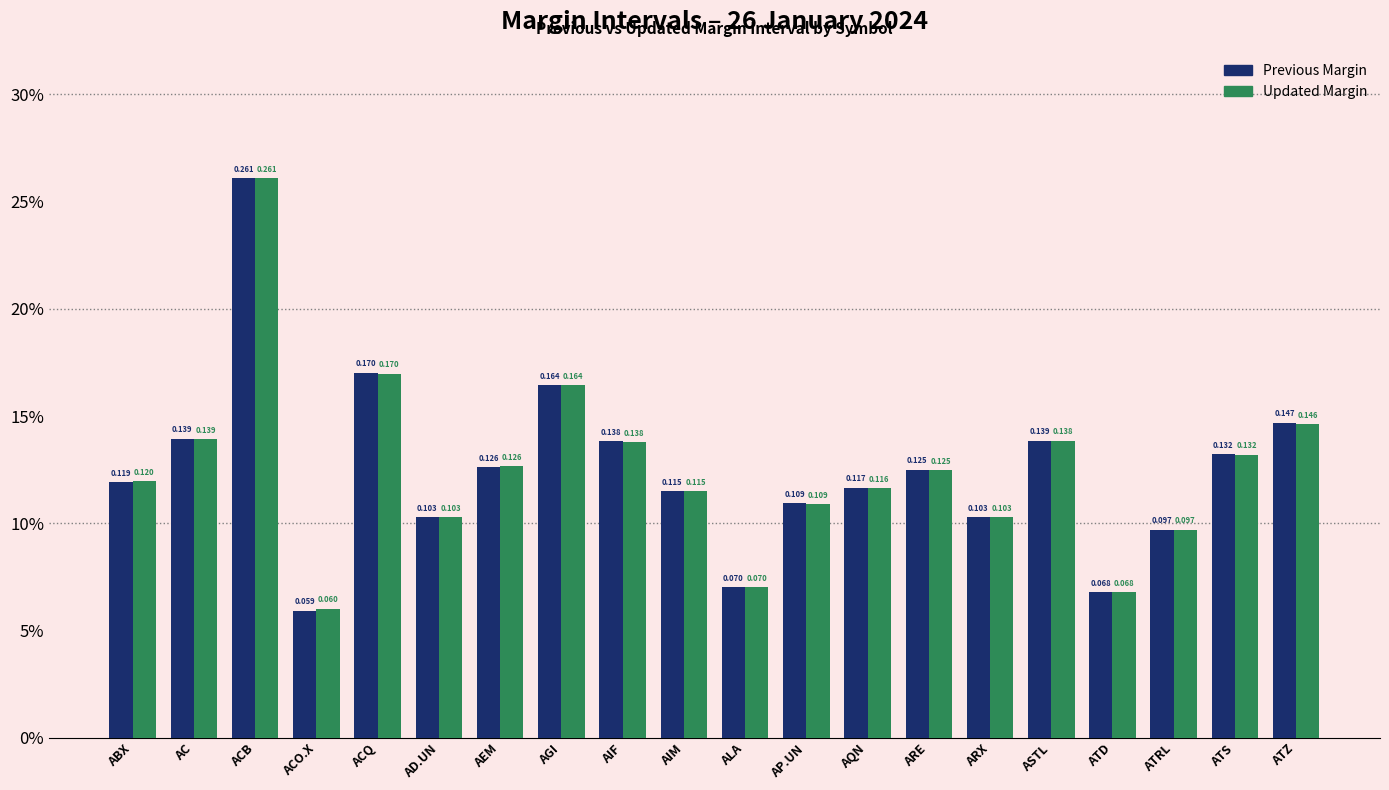

Which category has the highest value across all series?

ACB